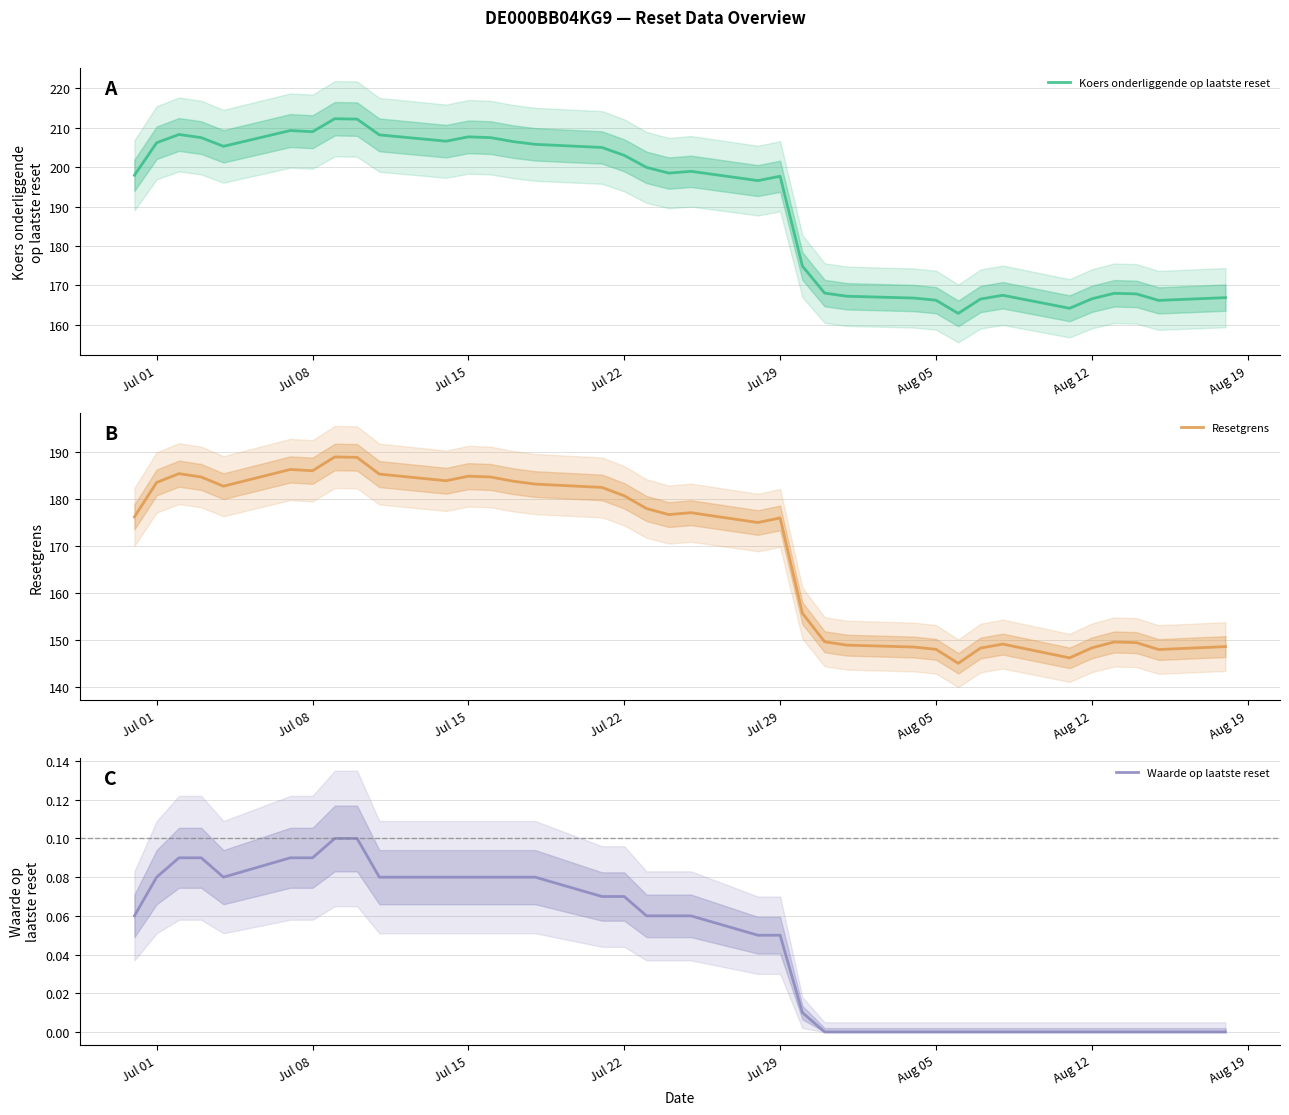

Is it true that Koers onderliggende op laatste reset equals 166.2 at Aug 05?

True